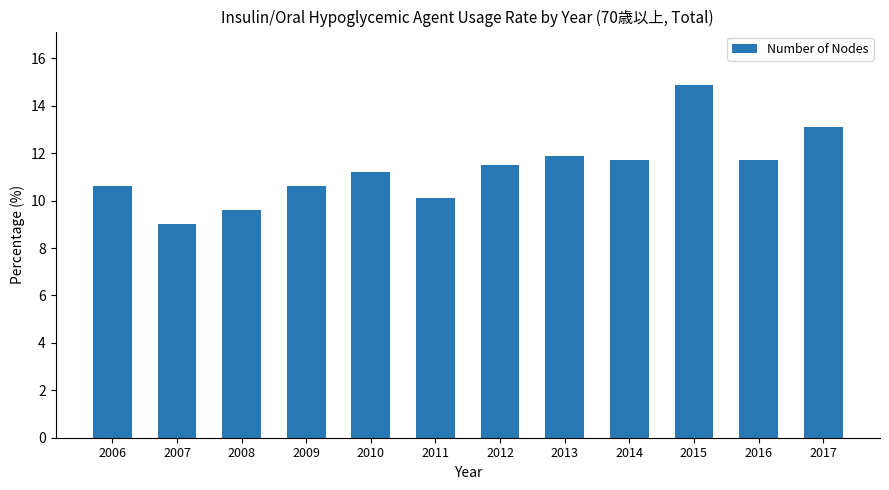

Are the bars grouped side by side (vs. stacked)?

No